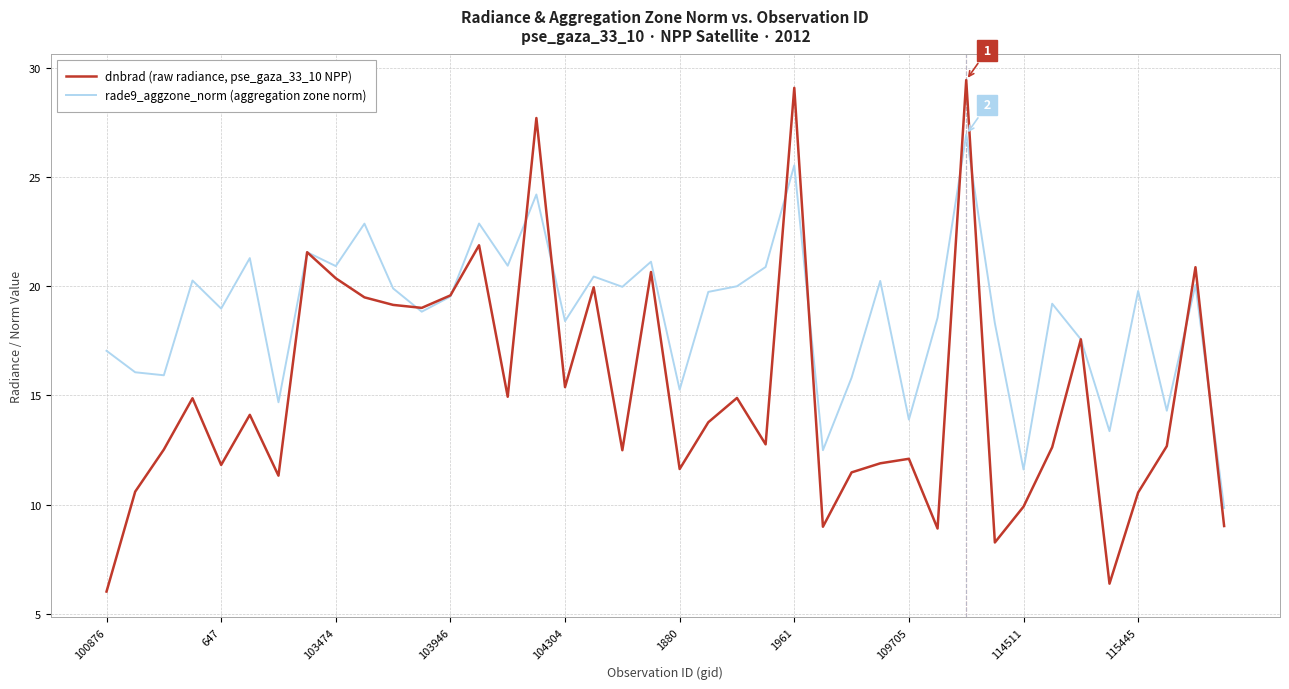

True or false: rade9_aggzone_norm (aggregation zone norm) and dnbrad (raw radiance, pse_gaza_33_10 NPP) intersect in this chart.

True